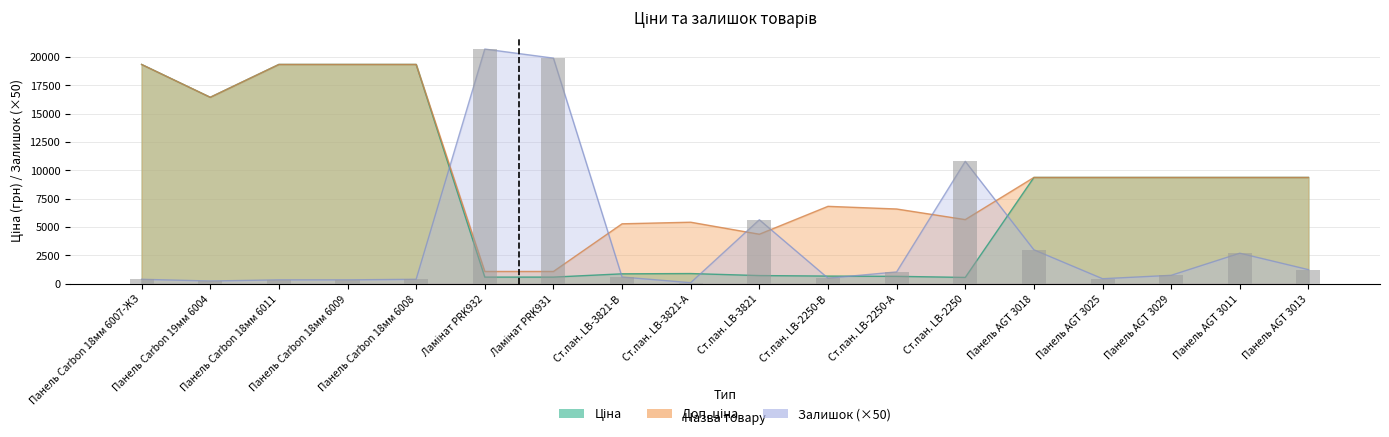

What is the difference between the maximum and minimum values in the Ціна series?

18776.9